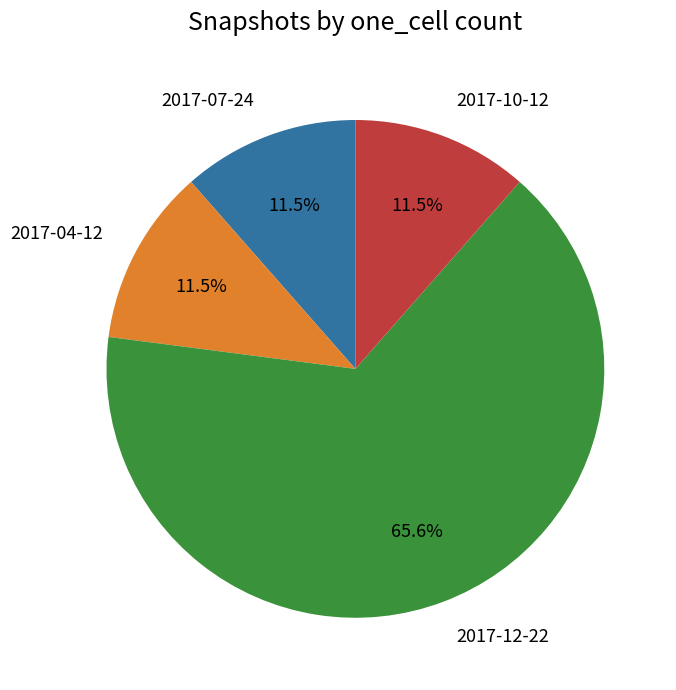

What is the largest slice in the pie chart?

2017-12-22